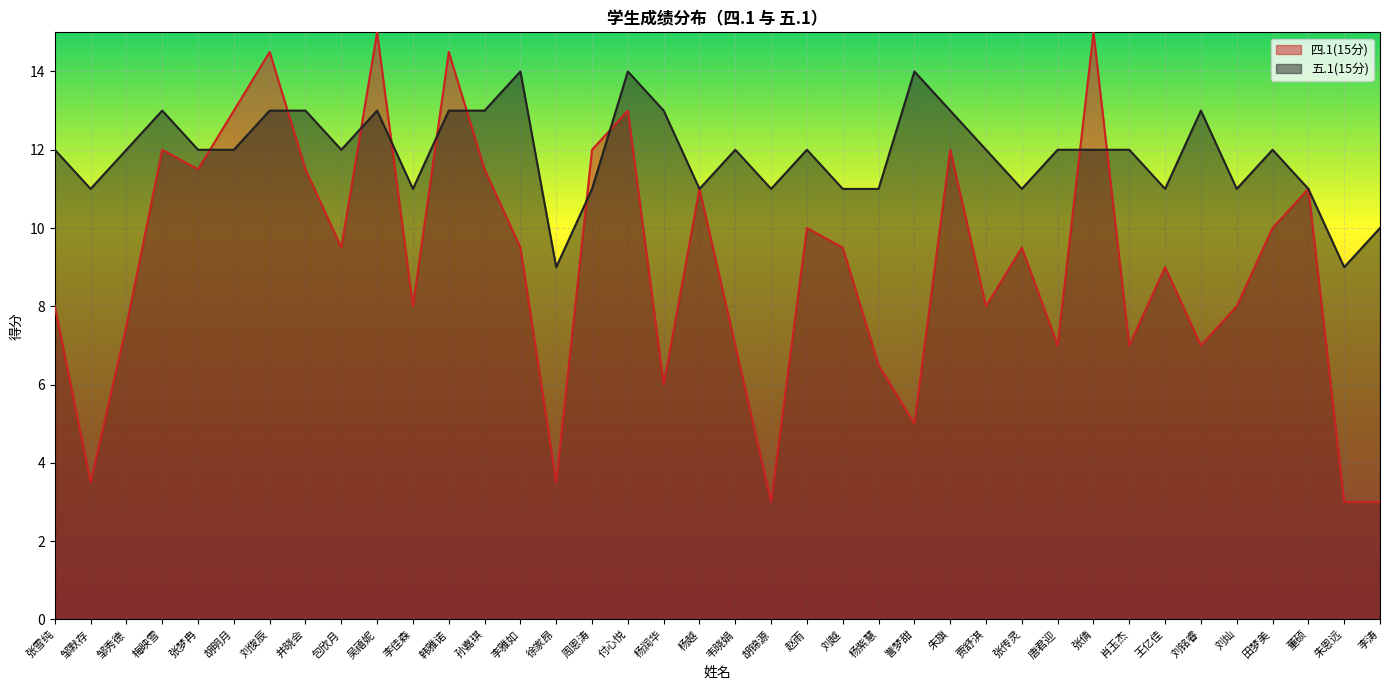

What is the value of the 四.1(15分) point at the 4th from the left?

12.0